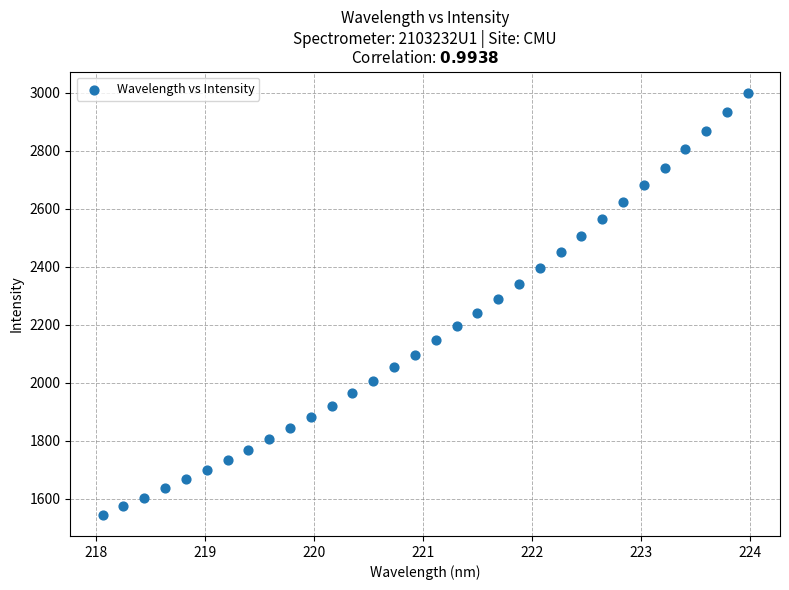

What is the range of X values (max minus min)?

5.9